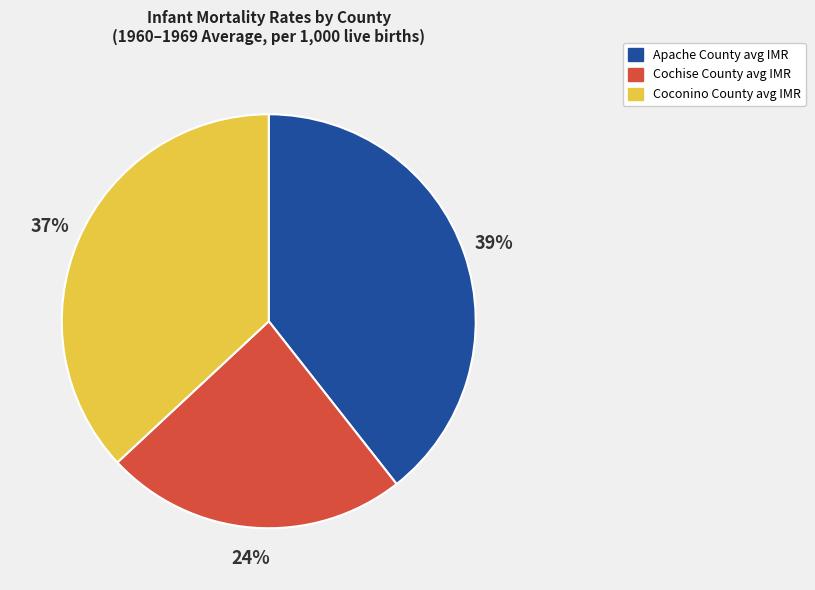

How many slices are in this pie chart?

3